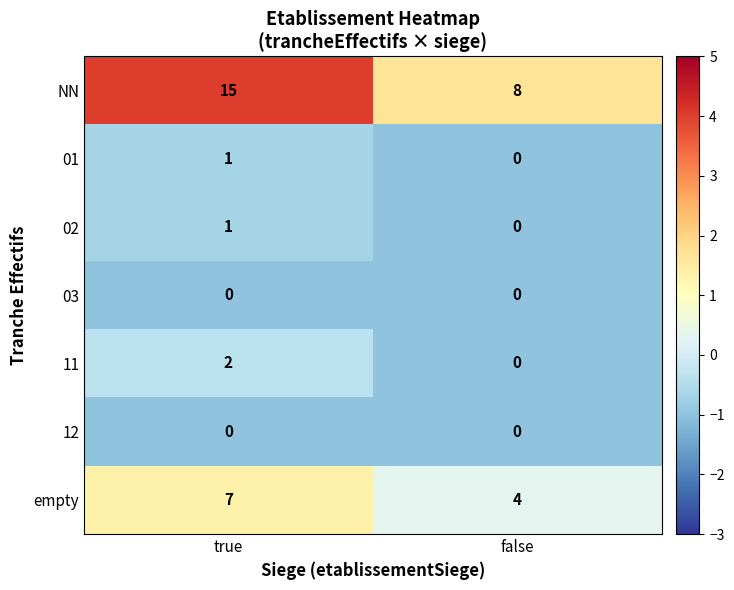

Between true and false, which series saw the biggest shift?

NN